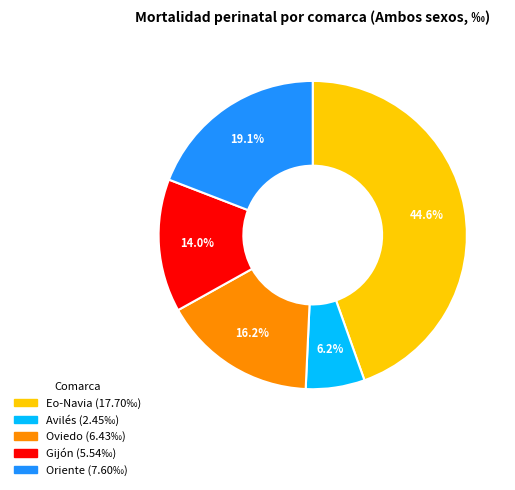

Count the number of slices in the pie.

5